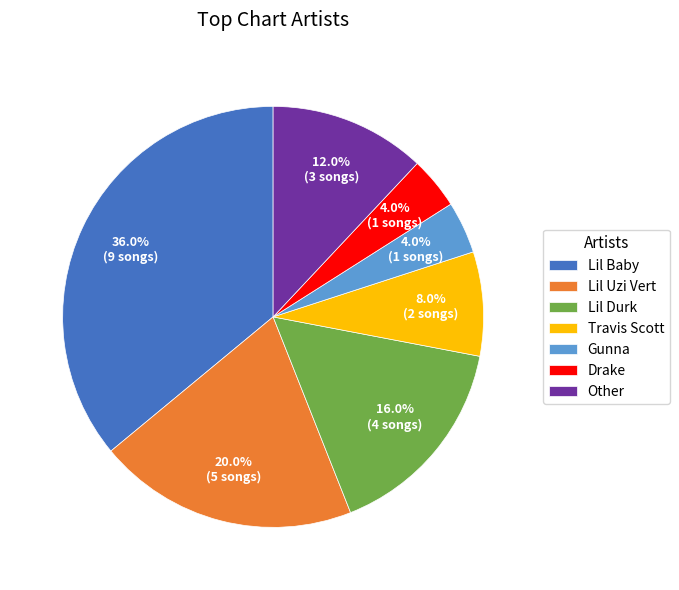

Which category has the biggest portion of the pie?

Lil Baby